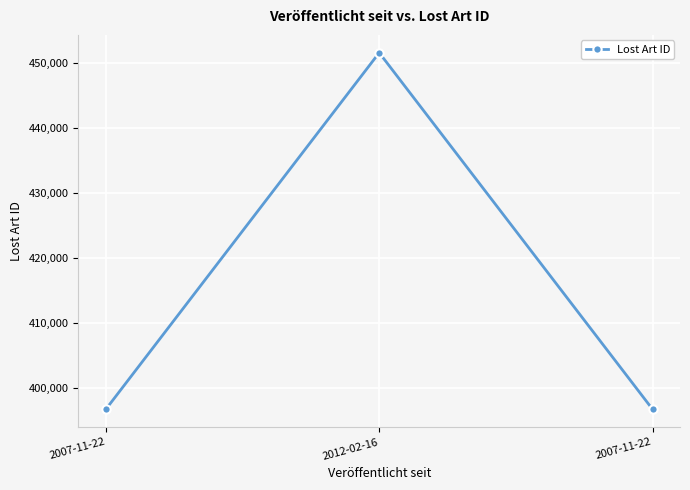

What is the label of the 3rd point from the right?

2007-11-22